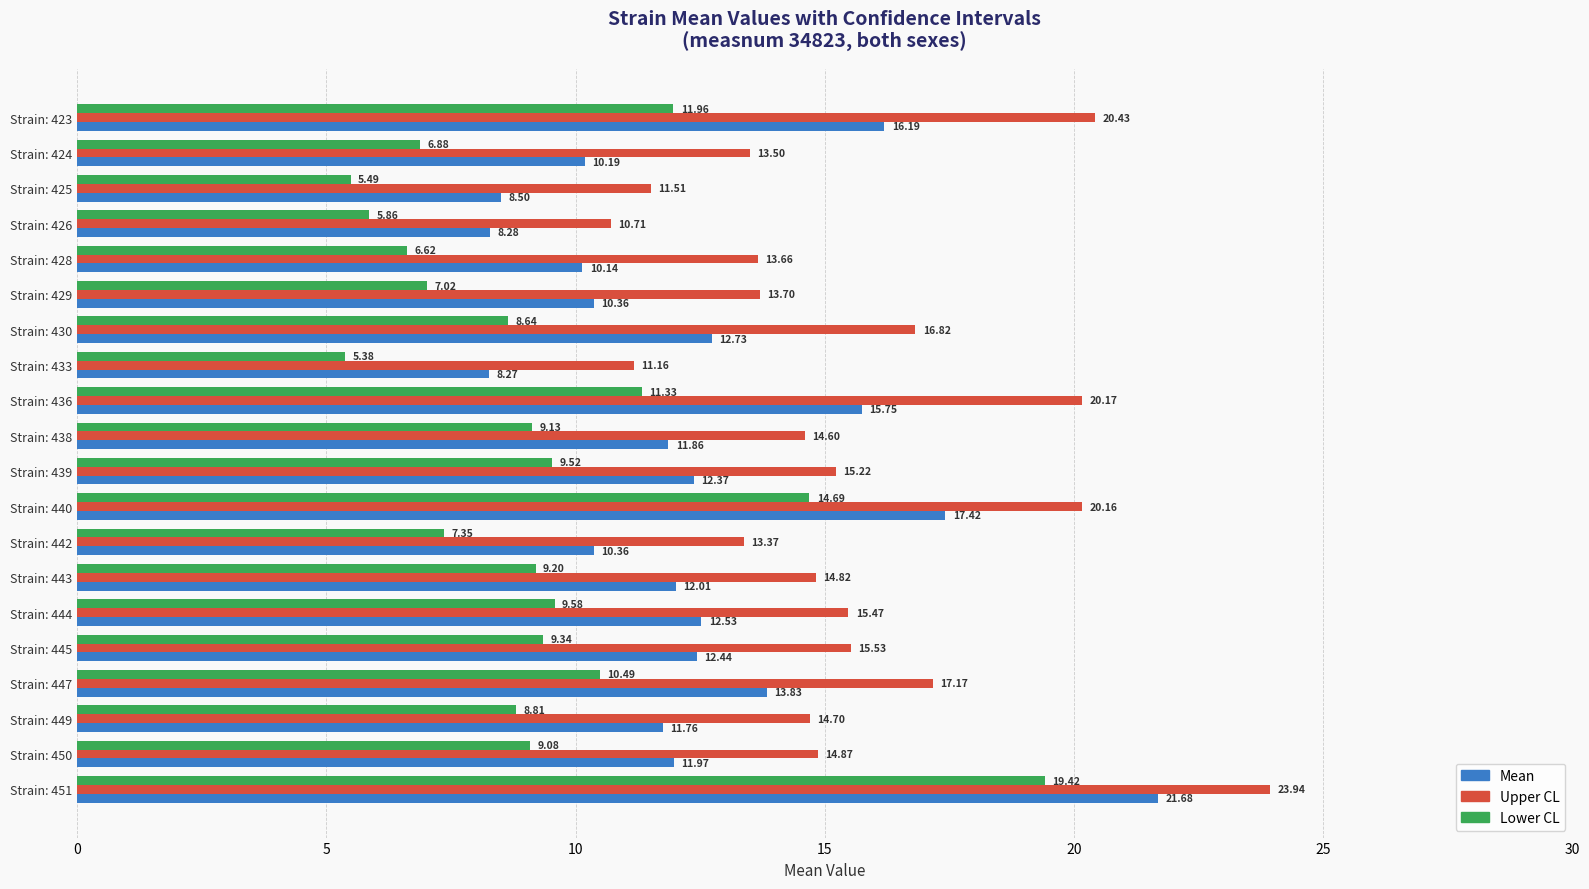

List the series in order of their overall mean, highest first.

Upper CL, Mean, Lower CL